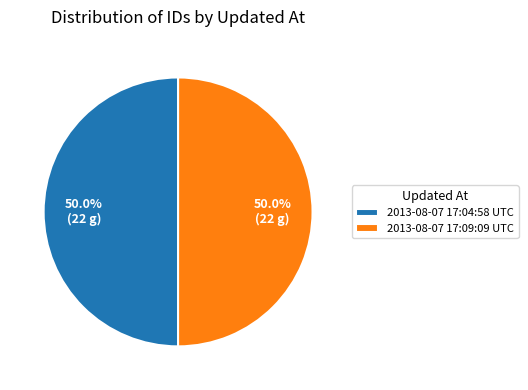

What is the ratio of the value at 2013-08-07 17:04:58 UTC to the value at 2013-08-07 17:09:09 UTC?

1.0